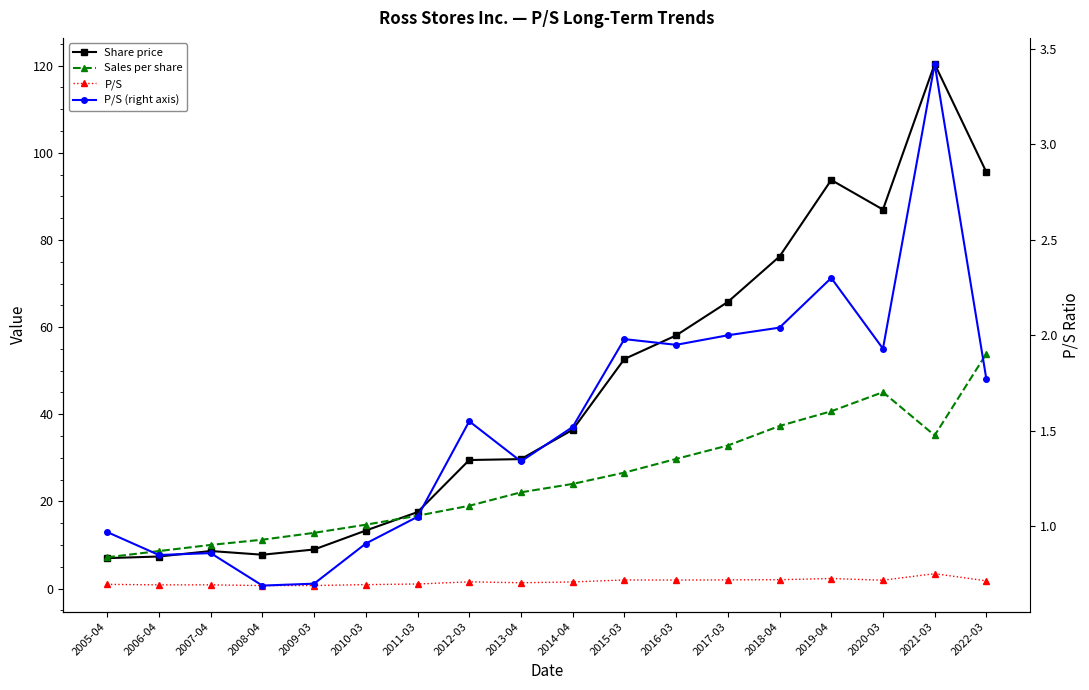

How many values in the Sales per share series exceed 24?

9